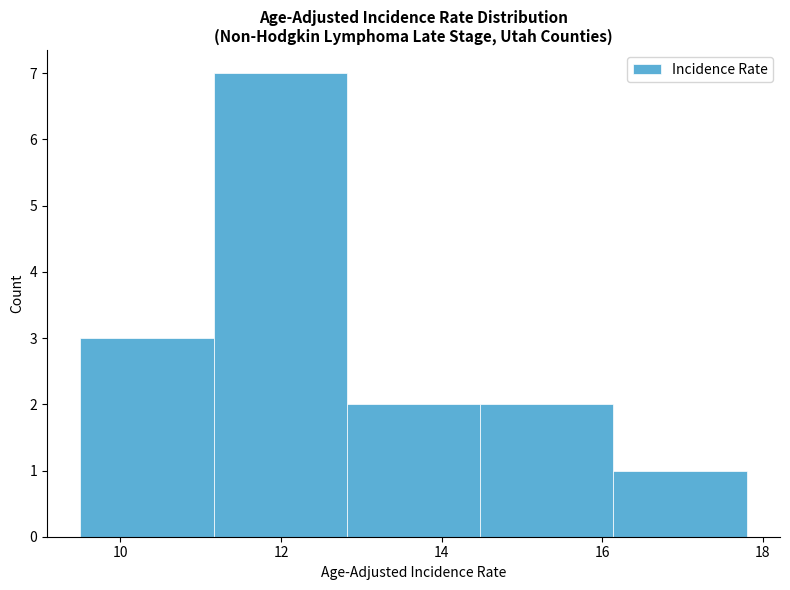

Reading left to right, transcribe this chart: for each bar, give the range it covers on the x-axis and its height. Neither the bar edges nor the heights are printed on the chart, so give them approximately, as read against the axes.

9.50 to 11.16: 3
11.16 to 12.82: 7
12.82 to 14.48: 2
14.48 to 16.14: 2
16.14 to 17.80: 1